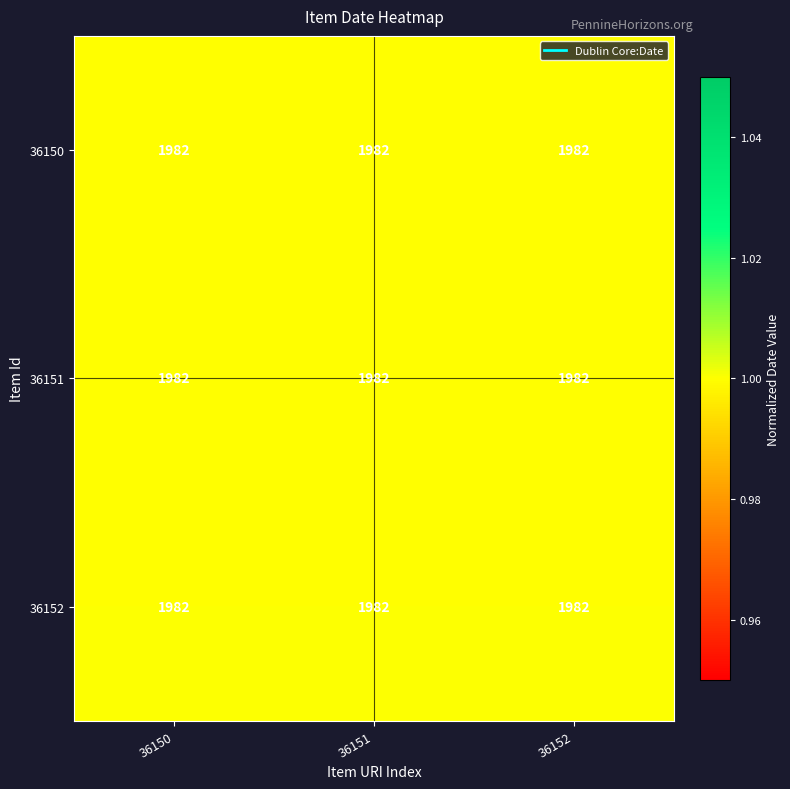

Where is 36152 nearest to the value 1?

36150